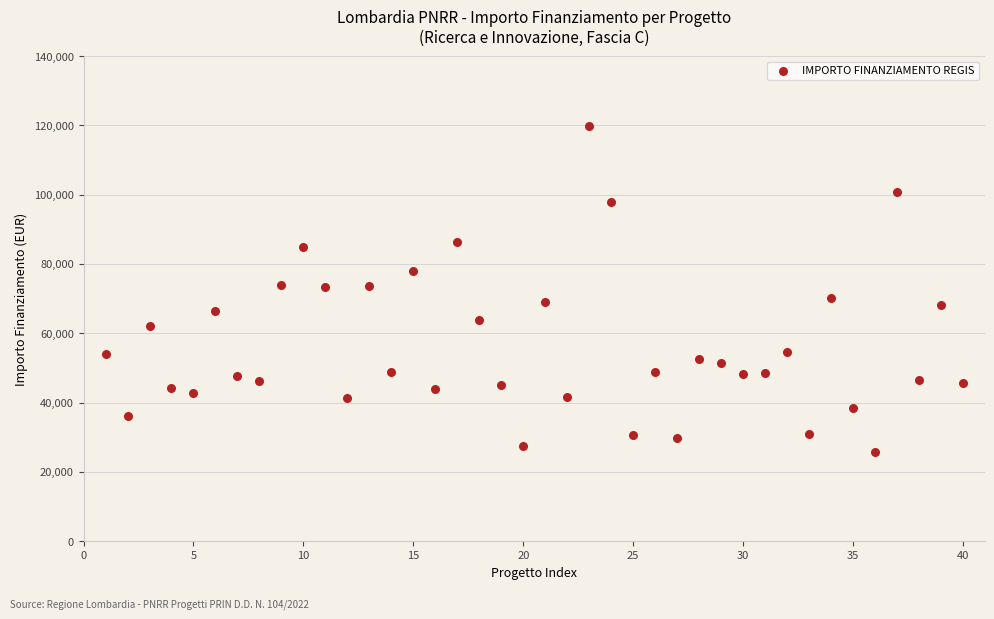

What is the range of X values (max minus min)?

39.0